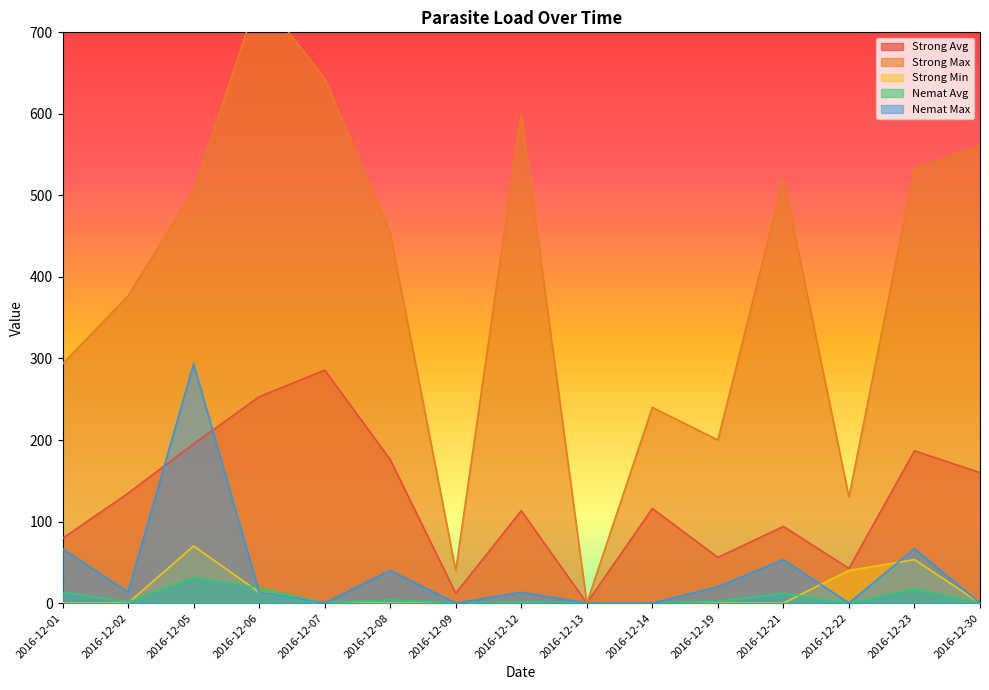

Is it true that Nemat Max equals 5.1 at 2016-12-19?

False